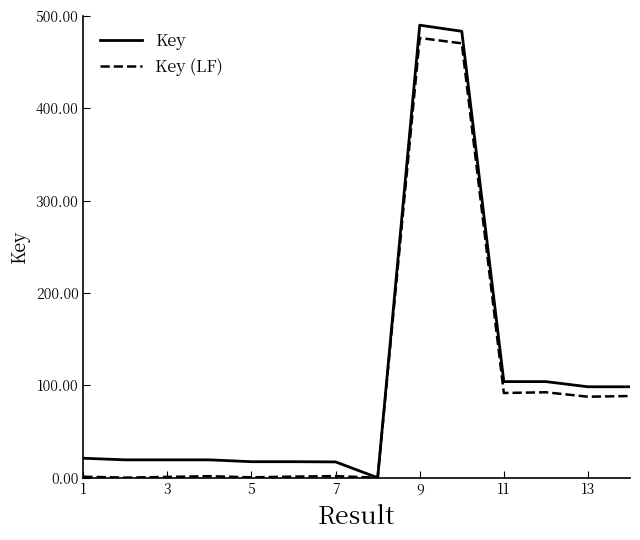

What is the maximum value shown in the chart?

490.0